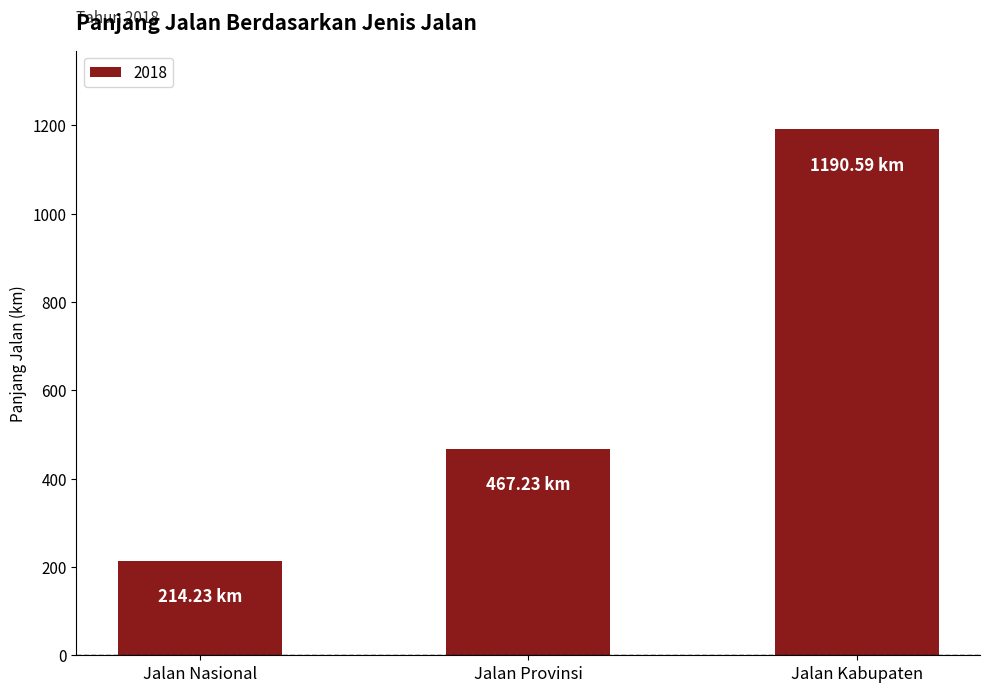

Rank the categories by value from lowest to highest.

Jalan Nasional, Jalan Provinsi, Jalan Kabupaten